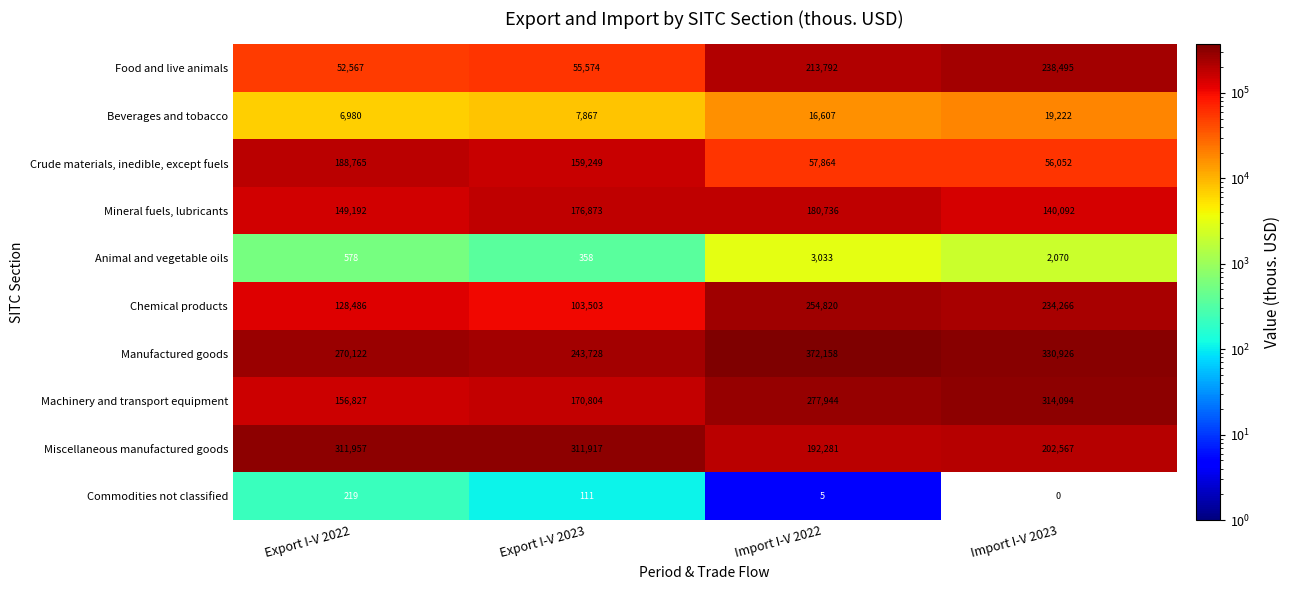

What value does the Commodities not classified series have at Export I-V 2022, to the nearest 50?

200